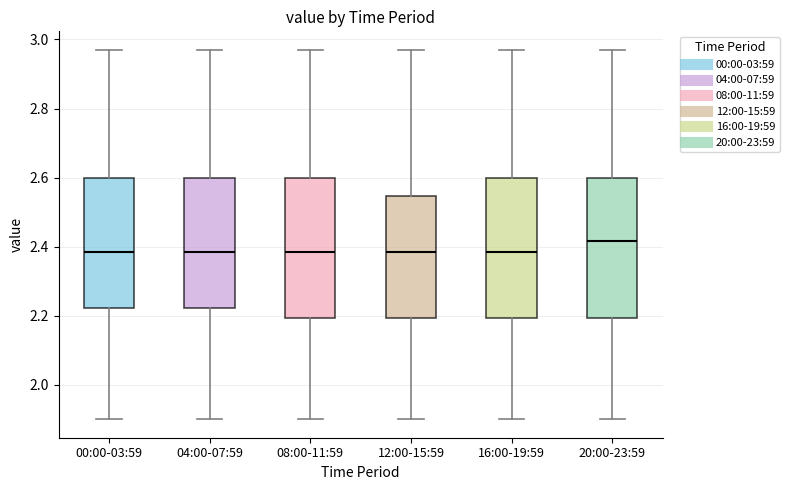

Reading left to right, read every box against the y-axis: the position of its median line, the range the box covers, and the ends of its whiskers. The values are not printed on the chart, so give them approximately, as read against the axis.

00:00-03:59: median 2.38, box 2.22 to 2.60, whiskers 1.90 to 2.98
04:00-07:59: median 2.38, box 2.22 to 2.60, whiskers 1.90 to 2.98
08:00-11:59: median 2.38, box 2.20 to 2.60, whiskers 1.90 to 2.98
12:00-15:59: median 2.38, box 2.20 to 2.54, whiskers 1.90 to 2.98
16:00-19:59: median 2.38, box 2.20 to 2.60, whiskers 1.90 to 2.98
20:00-23:59: median 2.42, box 2.20 to 2.60, whiskers 1.90 to 2.98